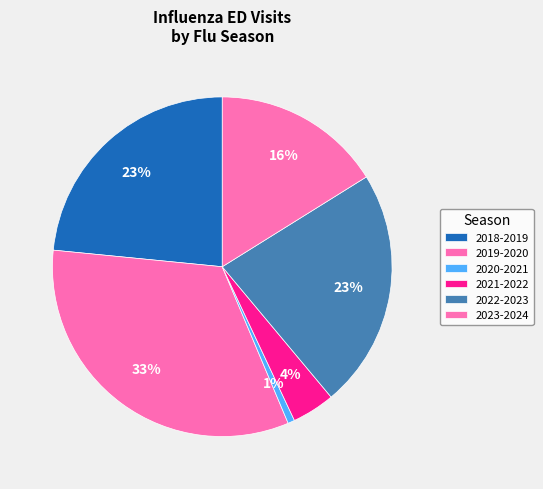

Count the number of slices in the pie.

6